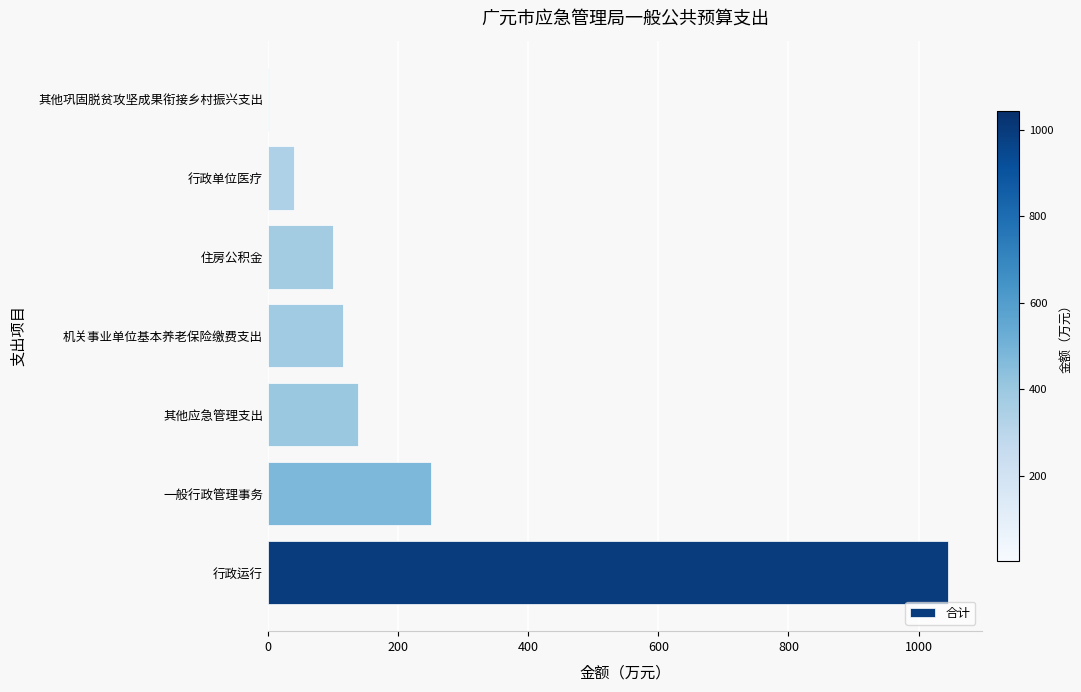

What is the sum of all values?

1691.6